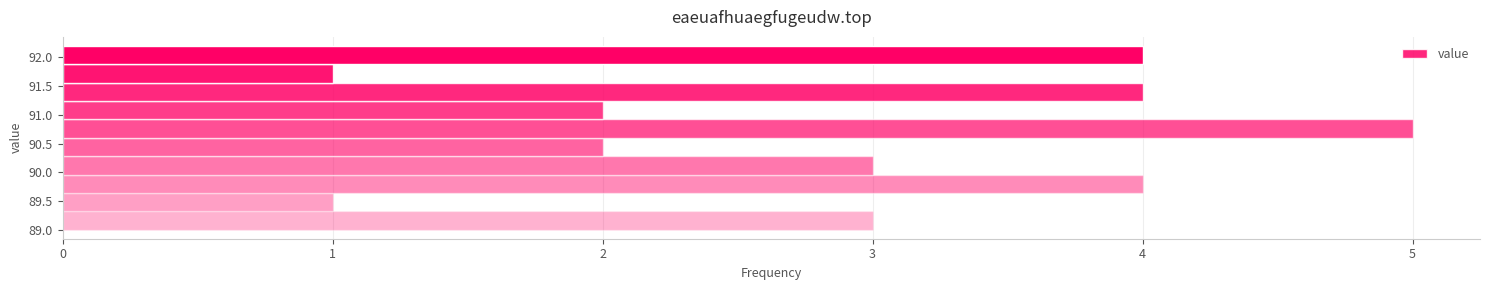

Reading bottom to top, list every bar in this chart as the range it spans on the y-axis followed by its length. Neither the bar edges nor the lengths are printed on the chart, so give them approximately, as read against the axes.

89.00 to 89.35: 3
89.35 to 89.65: 1
89.65 to 89.95: 4
89.95 to 90.30: 3
90.30 to 90.60: 2
90.60 to 90.90: 5
90.90 to 91.25: 2
91.25 to 91.55: 4
91.55 to 91.85: 1
91.85 to 92.20: 4